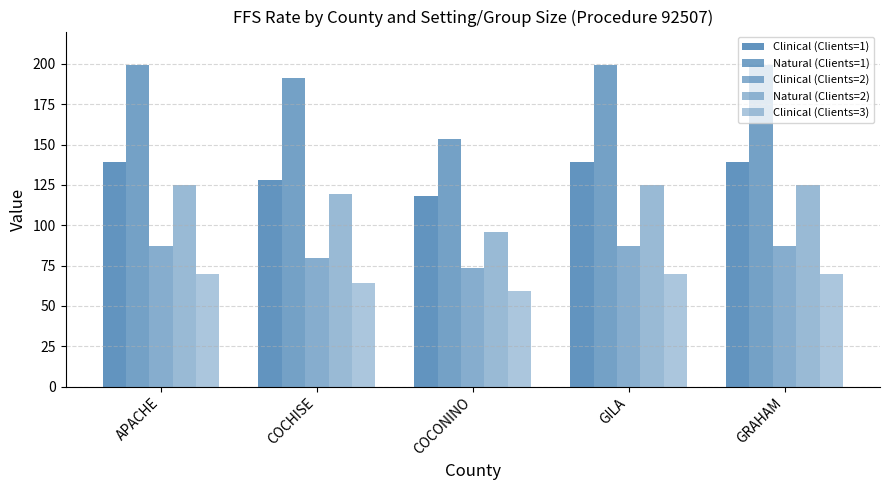

Reading left to right, list all the values displayed in this chart.

Clinical (Clients=1): 139.3	127.7	118.0	139.3	139.3
Natural (Clients=1): 199.6	191.1	153.3	199.6	199.6
Clinical (Clients=2): 87.0	79.8	73.7	87.0	87.0
Natural (Clients=2): 124.7	119.5	95.8	124.7	124.7
Clinical (Clients=3): 69.6	63.9	59.0	69.6	69.6